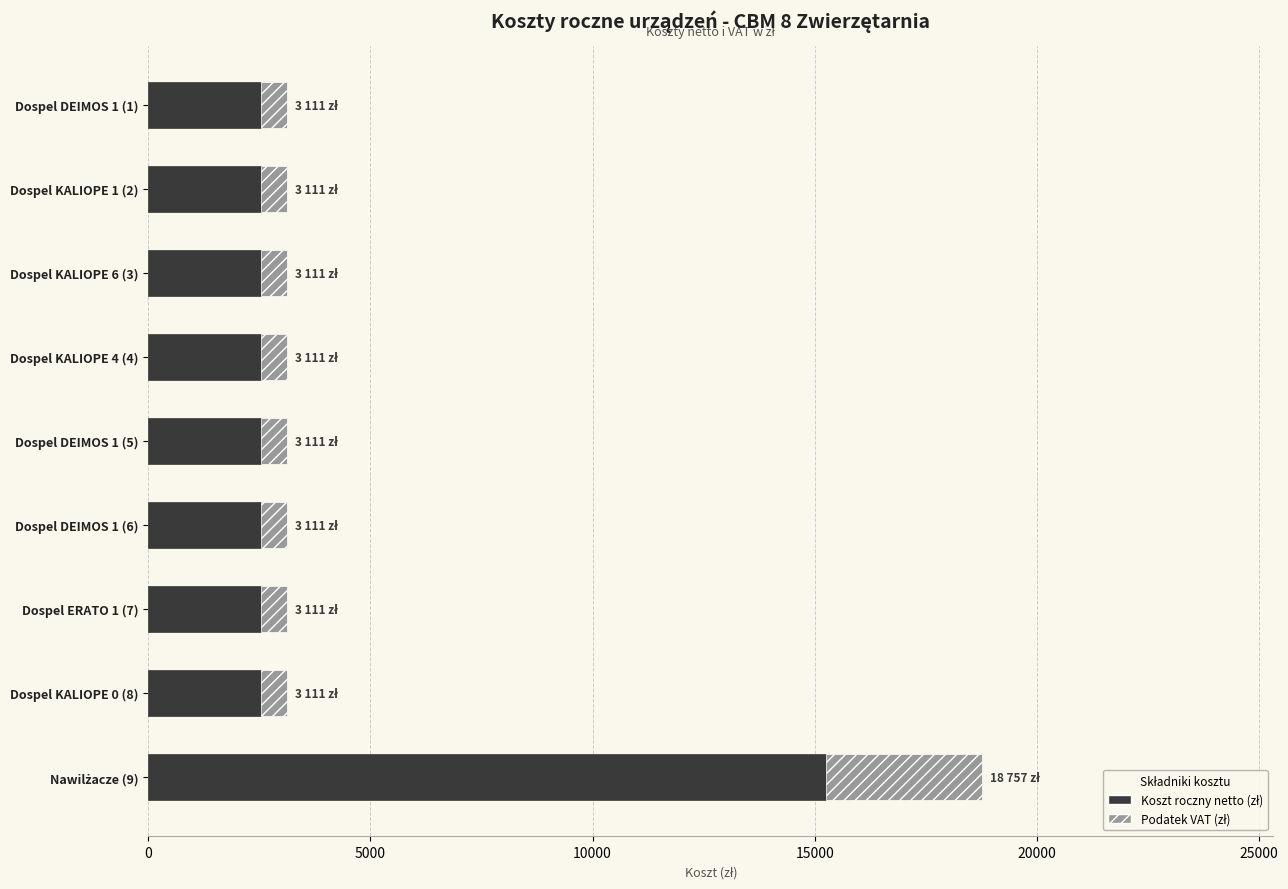

What is the total value across all series at Dospel KALIOPE 4 (4)?

3111.9